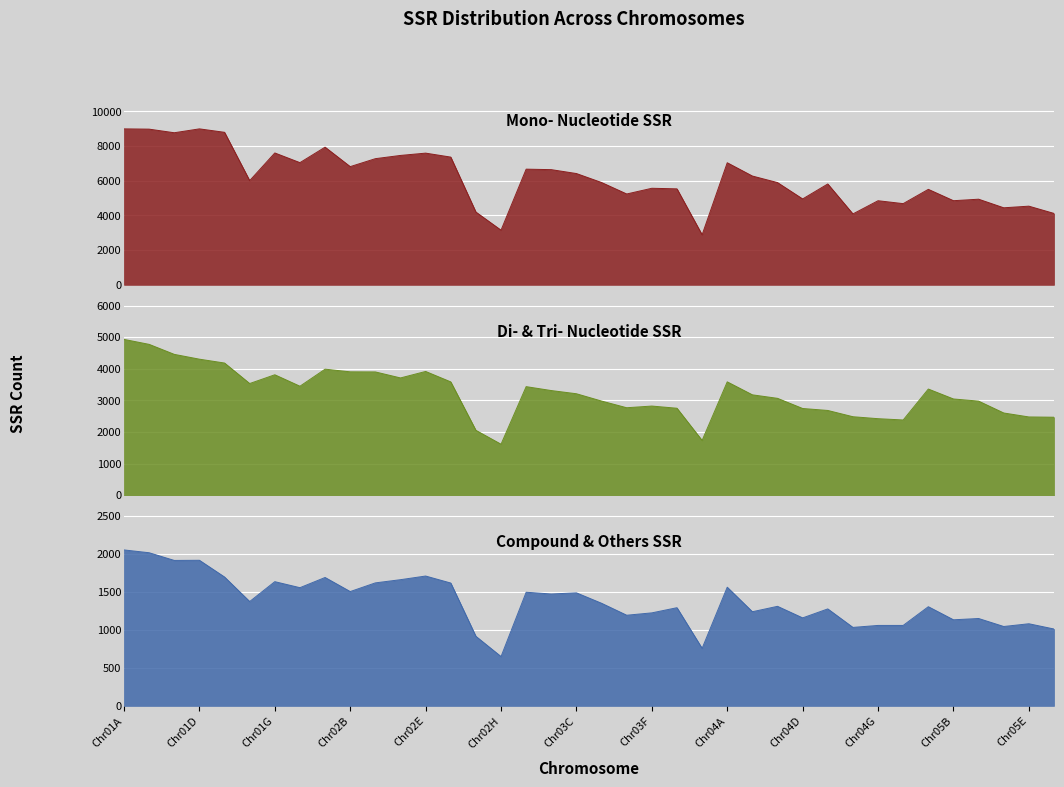

What is the label of the 17th point from the right?

Chr03F